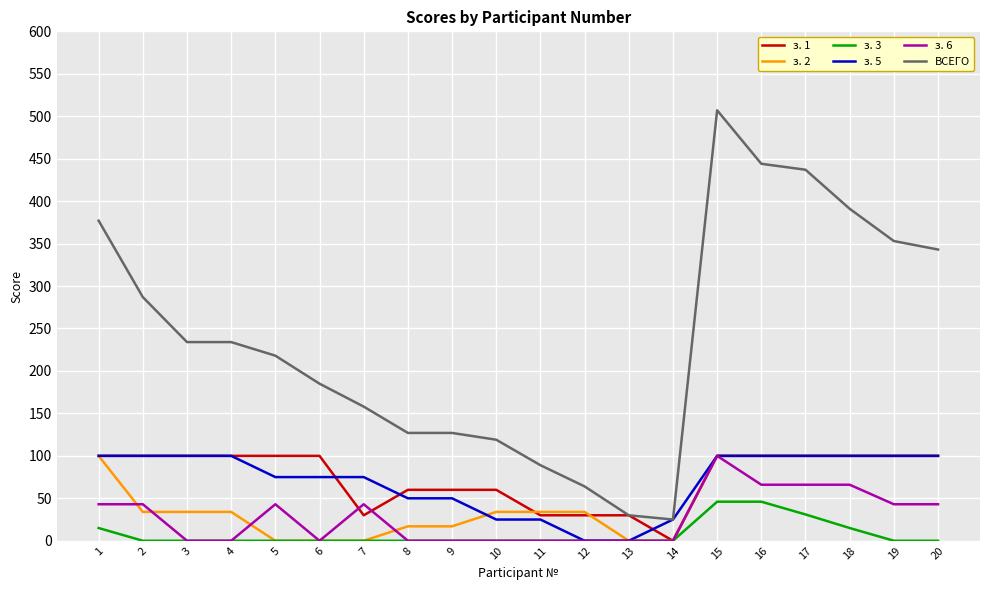

What is the highest value of the з. 3 series?

46